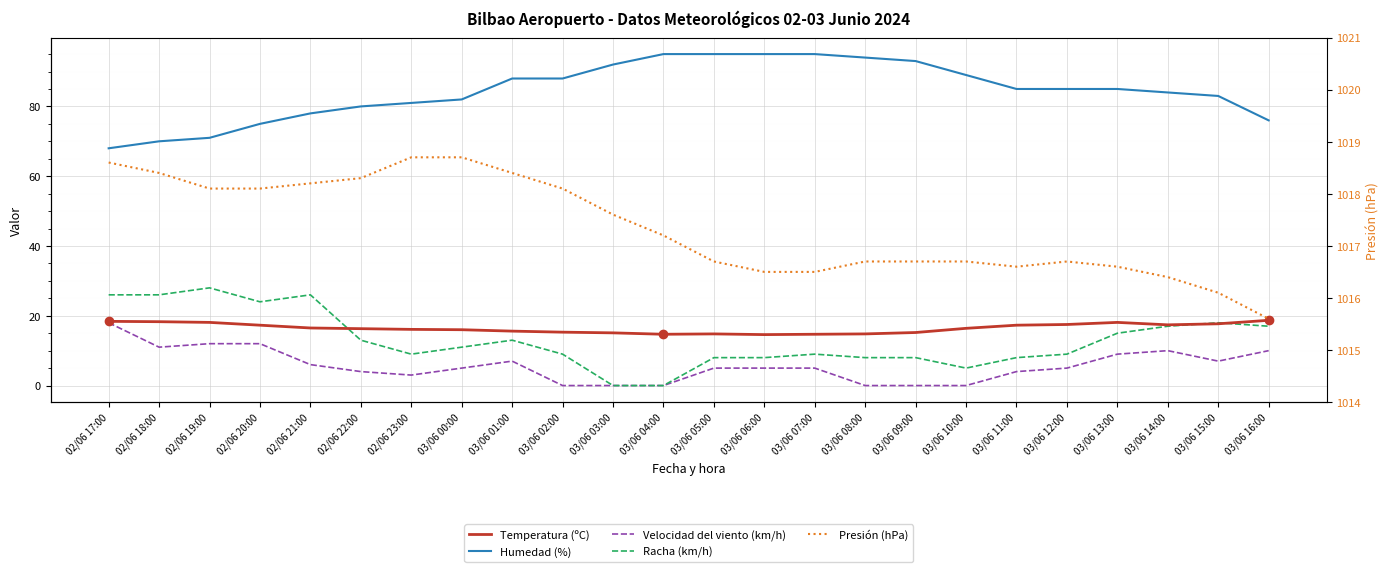

Reading right to left, extract all data points from this chart.

Temperatura (ºC): 03/06 16:00=18.7	03/06 15:00=17.7	03/06 14:00=17.4	03/06 13:00=18.1	03/06 12:00=17.5	03/06 11:00=17.3	03/06 10:00=16.4	03/06 09:00=15.2	03/06 08:00=14.8	03/06 07:00=14.7	03/06 06:00=14.6	03/06 05:00=14.8	03/06 04:00=14.7	03/06 03:00=15.1	03/06 02:00=15.3	03/06 01:00=15.6	03/06 00:00=16.0	02/06 23:00=16.1	02/06 22:00=16.3	02/06 21:00=16.5	02/06 20:00=17.3	02/06 19:00=18.1	02/06 18:00=18.3	02/06 17:00=18.4
Humedad (%): 03/06 16:00=76.0	03/06 15:00=83.0	03/06 14:00=84.0	03/06 13:00=85.0	03/06 12:00=85.0	03/06 11:00=85.0	03/06 10:00=89.0	03/06 09:00=93.0	03/06 08:00=94.0	03/06 07:00=95.0	03/06 06:00=95.0	03/06 05:00=95.0	03/06 04:00=95.0	03/06 03:00=92.0	03/06 02:00=88.0	03/06 01:00=88.0	03/06 00:00=82.0	02/06 23:00=81.0	02/06 22:00=80.0	02/06 21:00=78.0	02/06 20:00=75.0	02/06 19:00=71.0	02/06 18:00=70.0	02/06 17:00=68.0
Velocidad del viento (km/h): 03/06 16:00=10.0	03/06 15:00=7.0	03/06 14:00=10.0	03/06 13:00=9.0	03/06 12:00=5.0	03/06 11:00=4.0	03/06 10:00=0.0	03/06 09:00=0.0	03/06 08:00=0.0	03/06 07:00=5.0	03/06 06:00=5.0	03/06 05:00=5.0	03/06 04:00=0.0	03/06 03:00=0.0	03/06 02:00=0.0	03/06 01:00=7.0	03/06 00:00=5.0	02/06 23:00=3.0	02/06 22:00=4.0	02/06 21:00=6.0	02/06 20:00=12.0	02/06 19:00=12.0	02/06 18:00=11.0	02/06 17:00=18.0
Racha (km/h): 03/06 16:00=17.0	03/06 15:00=18.0	03/06 14:00=17.0	03/06 13:00=15.0	03/06 12:00=9.0	03/06 11:00=8.0	03/06 10:00=5.0	03/06 09:00=8.0	03/06 08:00=8.0	03/06 07:00=9.0	03/06 06:00=8.0	03/06 05:00=8.0	03/06 04:00=0.0	03/06 03:00=0.0	03/06 02:00=9.0	03/06 01:00=13.0	03/06 00:00=11.0	02/06 23:00=9.0	02/06 22:00=13.0	02/06 21:00=26.0	02/06 20:00=24.0	02/06 19:00=28.0	02/06 18:00=26.0	02/06 17:00=26.0
Presión (hPa): 03/06 16:00=1015.6	03/06 15:00=1016.1	03/06 14:00=1016.4	03/06 13:00=1016.6	03/06 12:00=1016.7	03/06 11:00=1016.6	03/06 10:00=1016.7	03/06 09:00=1016.7	03/06 08:00=1016.7	03/06 07:00=1016.5	03/06 06:00=1016.5	03/06 05:00=1016.7	03/06 04:00=1017.2	03/06 03:00=1017.6	03/06 02:00=1018.1	03/06 01:00=1018.4	03/06 00:00=1018.7	02/06 23:00=1018.7	02/06 22:00=1018.3	02/06 21:00=1018.2	02/06 20:00=1018.1	02/06 19:00=1018.1	02/06 18:00=1018.4	02/06 17:00=1018.6